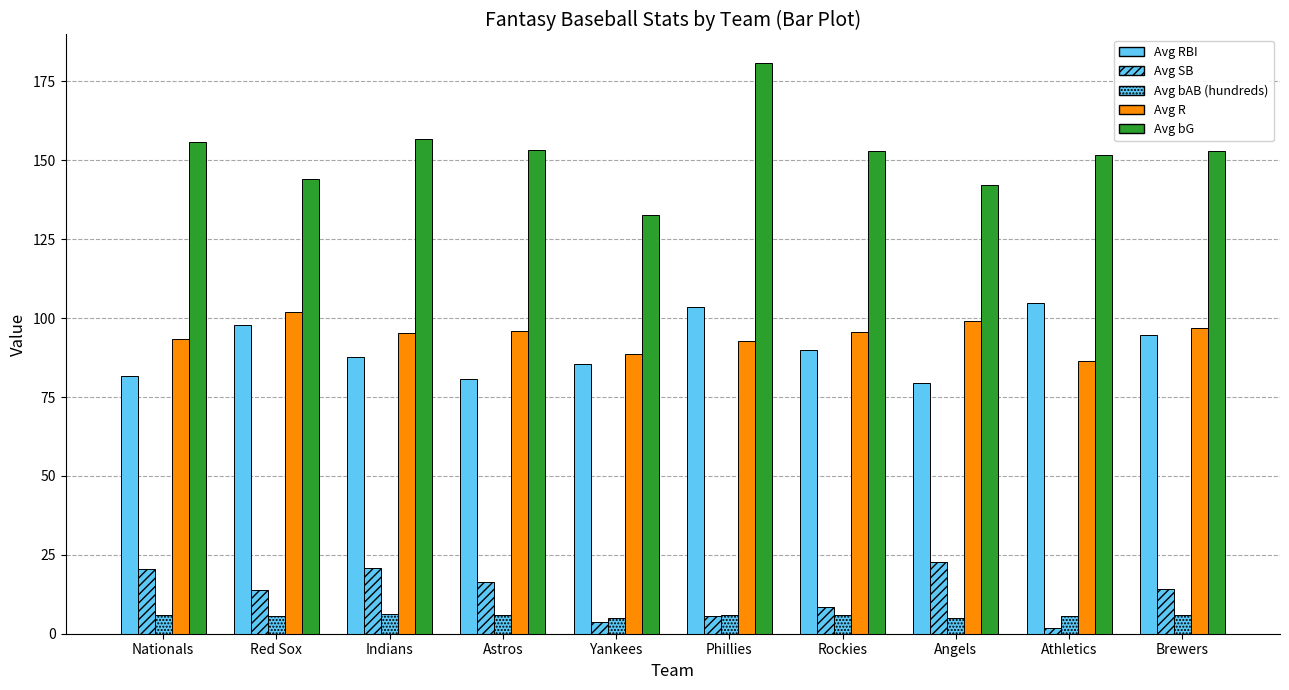

How many bars are there in each group?

5